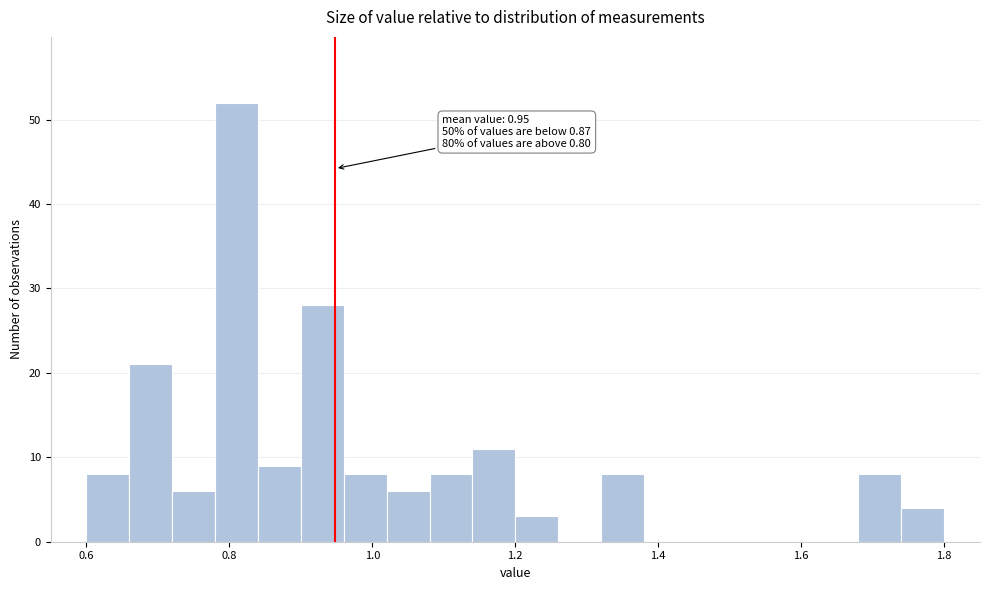

Read against the x-axis, roughly where is the centre of the tallest bar?

0.82